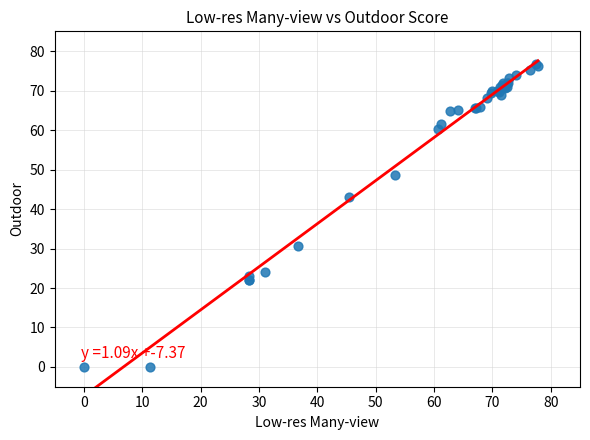

What Y value in the scatter plot is closest to 38?

43.1